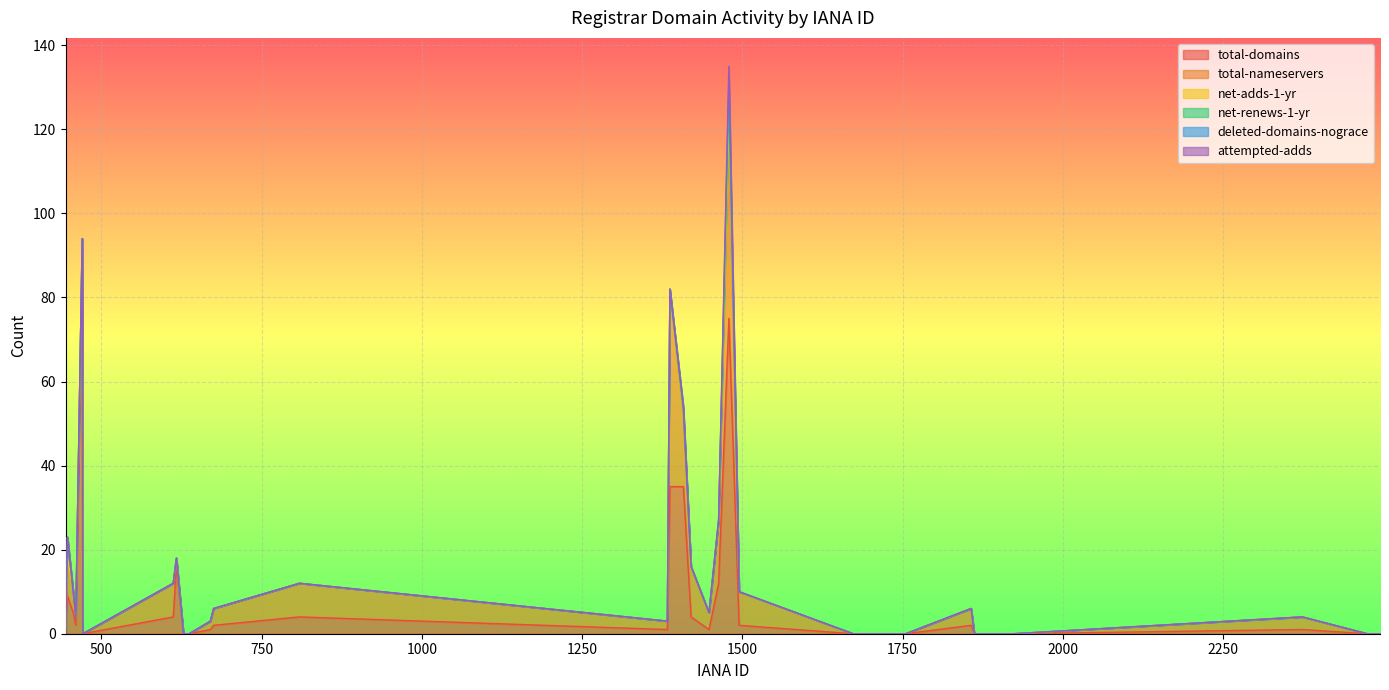

What is the maximum value shown in the chart?

84